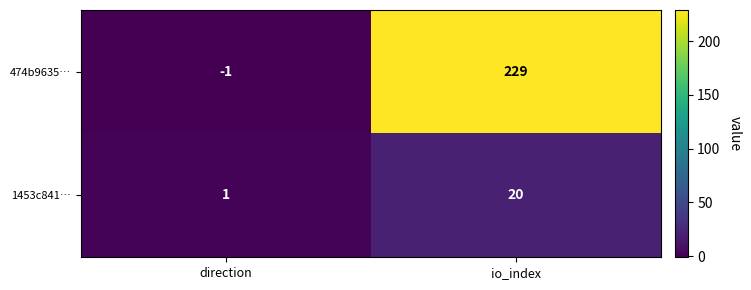

What is the sum of all 1453c841… values?

21